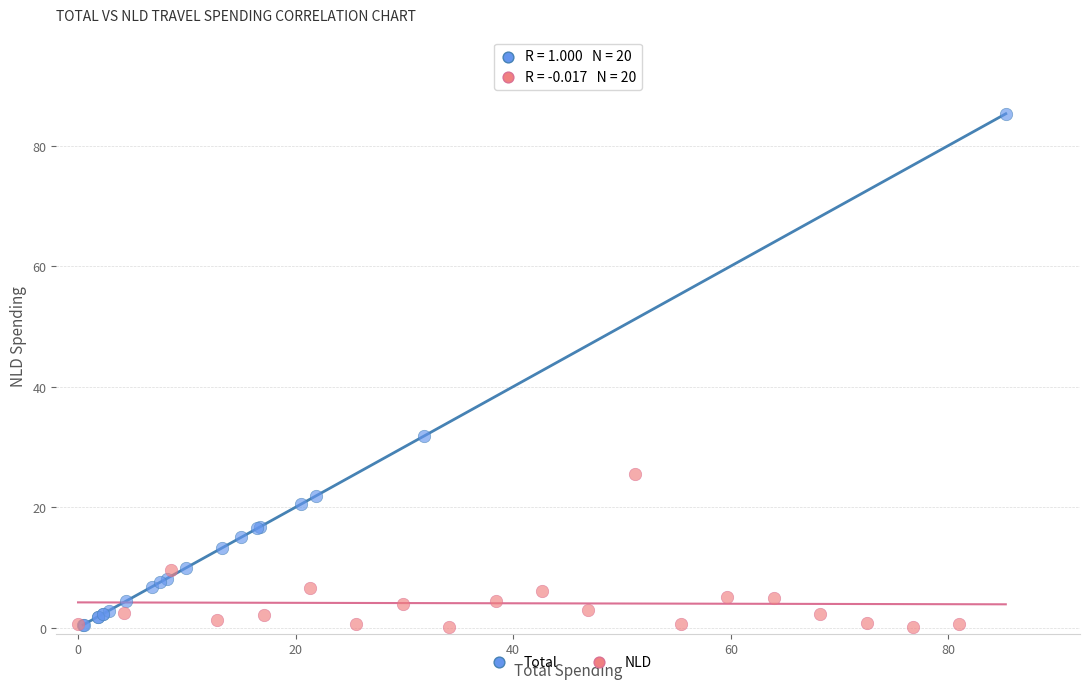

Which series reaches the maximum Y coordinate?

Total